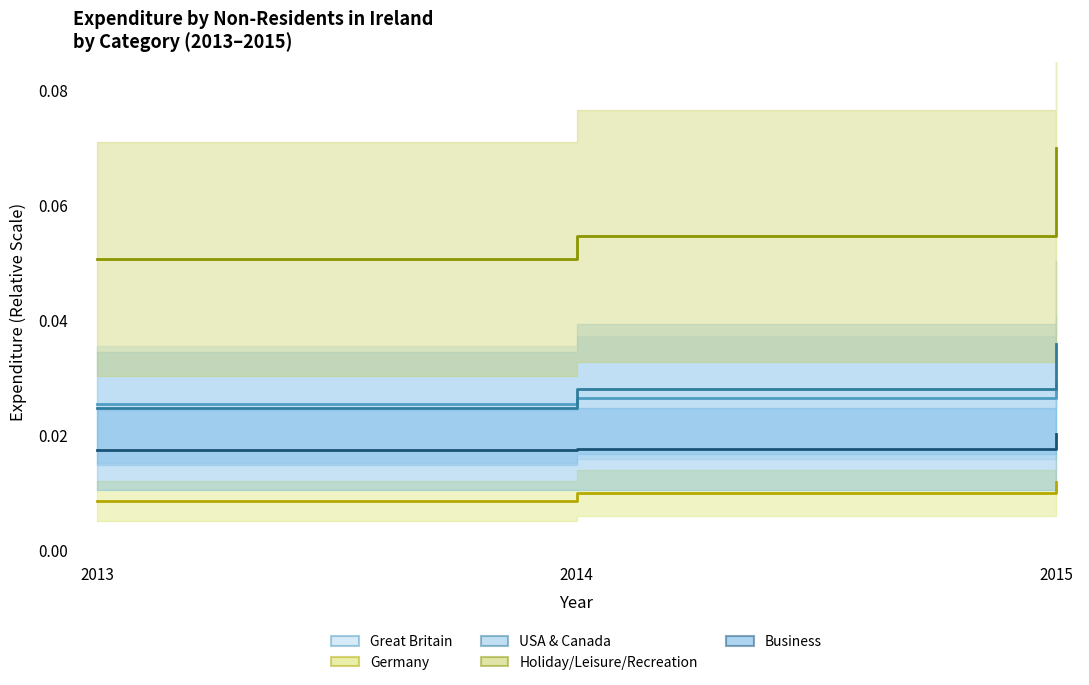

Which has a higher value, 2015 or 2013?

2015